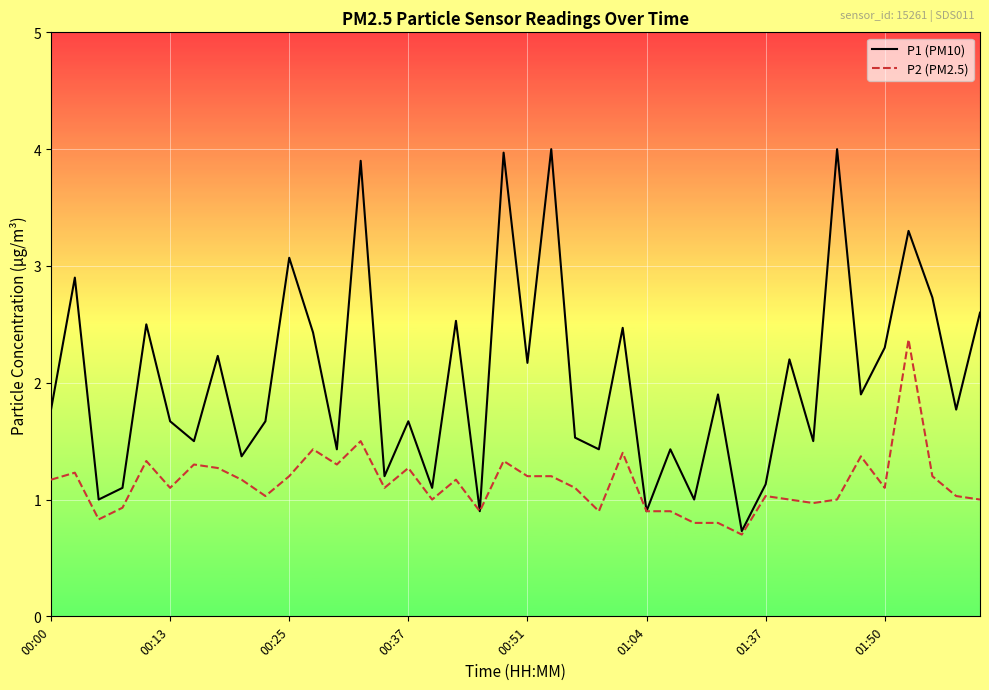

Which series has the widest spread of values?

P1 (PM10)